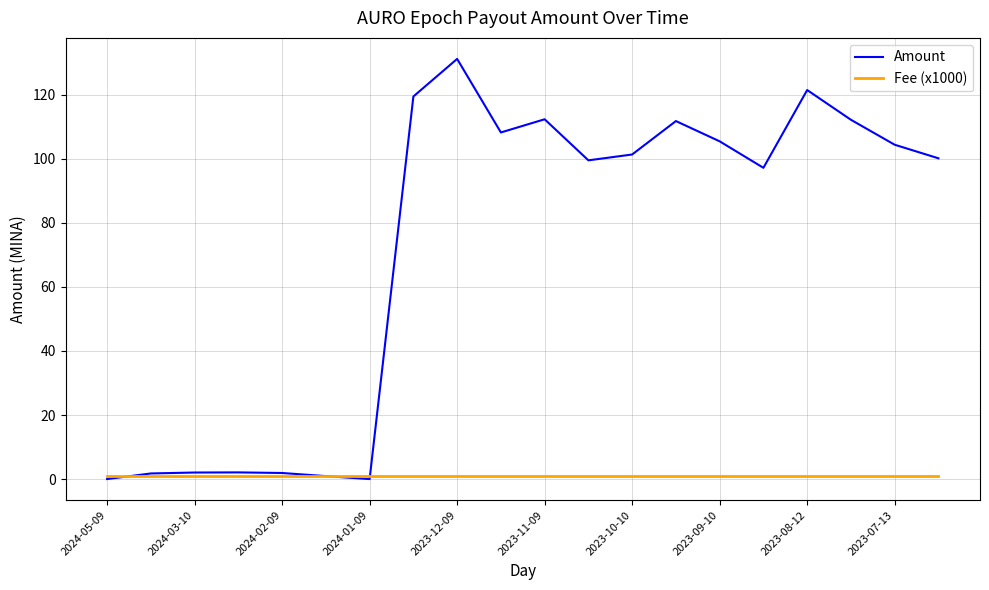

List the series in order of their overall mean, lowest first.

Fee (x1000), Amount